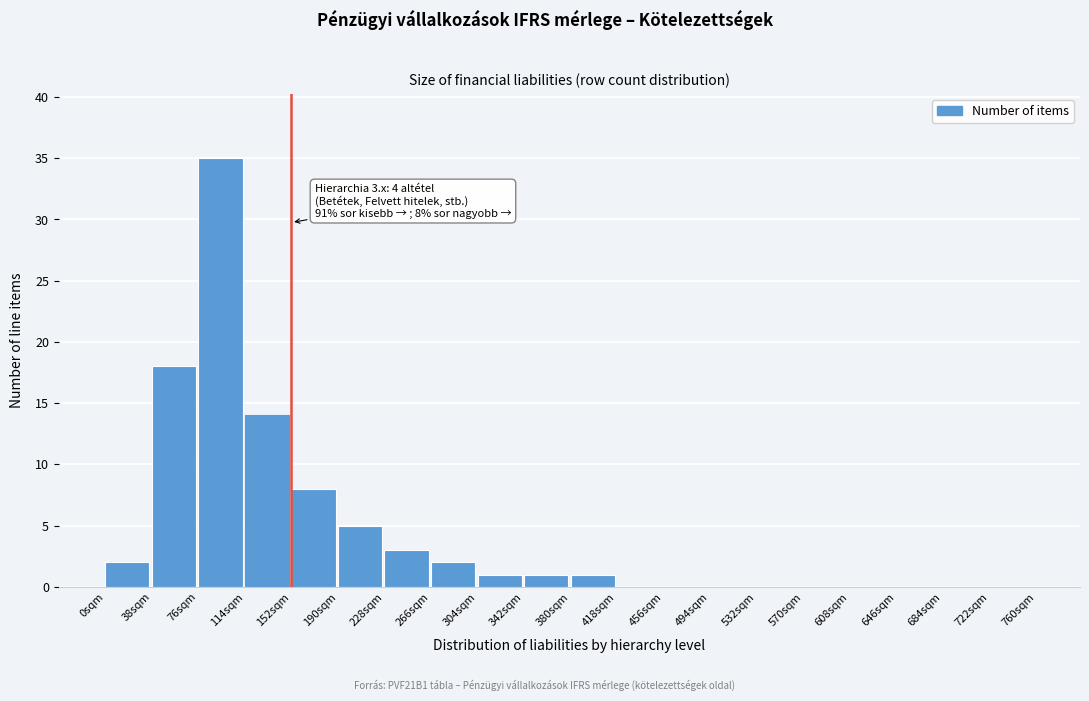

Reading left to right, list all the values displayed in this chart.

0sqm=2	38sqm=18	76sqm=35	114sqm=14	152sqm=8	190sqm=5	228sqm=3	266sqm=2	304sqm=1	342sqm=1	380sqm=1	418sqm=0	456sqm=0	494sqm=0	532sqm=0	570sqm=0	608sqm=0	646sqm=0	684sqm=0	722sqm=0